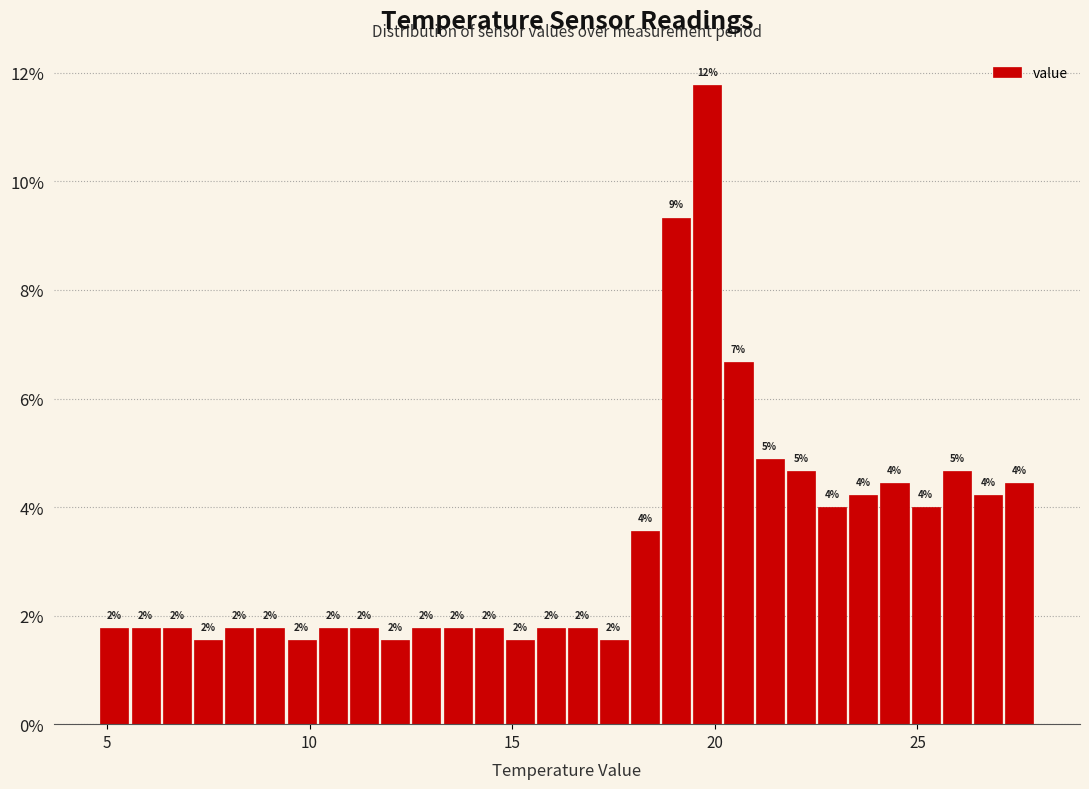

Read against the x-axis, roughly where is the centre of the tallest bar?

20.0